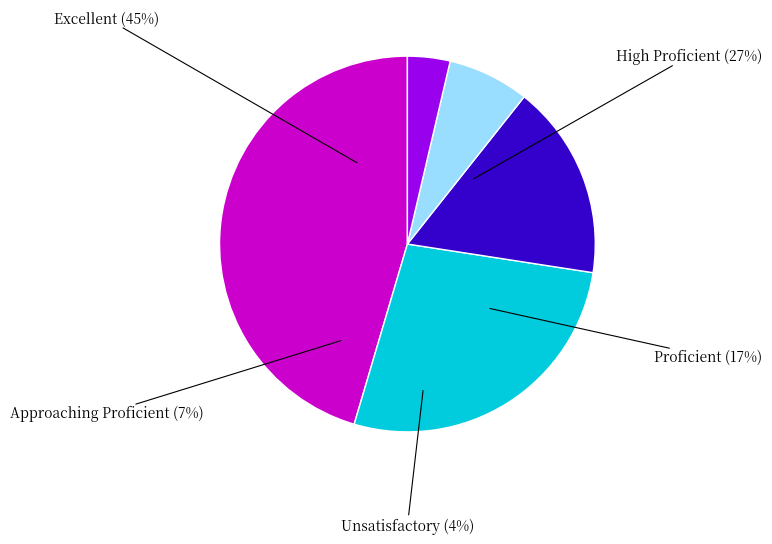

Is there a majority slice in this chart?

No